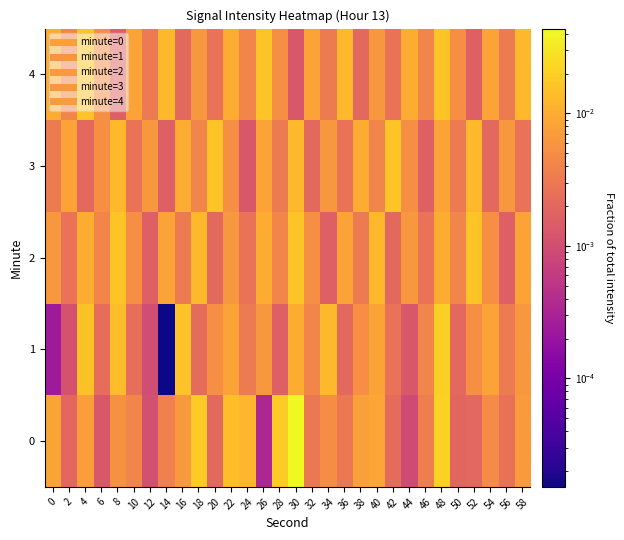

Reading left to right, list all the values displayed in this chart.

0: 0=0.0	2=0.0	4=0.0	6=0.0	8=0.0	10=0.0	12=0.0	14=0.0	16=0.0	18=0.0	20=0.0	22=0.0	24=0.0	26=0.0	28=0.0	30=0.0	32=0.0	34=0.0	36=0.0	38=0.0	40=0.0	42=0.0	44=0.0	46=0.0	48=0.0	50=0.0	52=0.0	54=0.0	56=0.0	58=0.0
1: 0=0.0	2=0.0	4=0.0	6=0.0	8=0.0	10=0.0	12=0.0	14=0.0	16=0.0	18=0.0	20=0.0	22=0.0	24=0.0	26=0.0	28=0.0	30=0.0	32=0.0	34=0.0	36=0.0	38=0.0	40=0.0	42=0.0	44=0.0	46=0.0	48=0.0	50=0.0	52=0.0	54=0.0	56=0.0	58=0.0
2: 0=0.0	2=0.0	4=0.0	6=0.0	8=0.0	10=0.0	12=0.0	14=0.0	16=0.0	18=0.0	20=0.0	22=0.0	24=0.0	26=0.0	28=0.0	30=0.0	32=0.0	34=0.0	36=0.0	38=0.0	40=0.0	42=0.0	44=0.0	46=0.0	48=0.0	50=0.0	52=0.0	54=0.0	56=0.0	58=0.0
3: 0=0.0	2=0.0	4=0.0	6=0.0	8=0.0	10=0.0	12=0.0	14=0.0	16=0.0	18=0.0	20=0.0	22=0.0	24=0.0	26=0.0	28=0.0	30=0.0	32=0.0	34=0.0	36=0.0	38=0.0	40=0.0	42=0.0	44=0.0	46=0.0	48=0.0	50=0.0	52=0.0	54=0.0	56=0.0	58=0.0
4: 0=0.0	2=0.0	4=0.0	6=0.0	8=0.0	10=0.0	12=0.0	14=0.0	16=0.0	18=0.0	20=0.0	22=0.0	24=0.0	26=0.0	28=0.0	30=0.0	32=0.0	34=0.0	36=0.0	38=0.0	40=0.0	42=0.0	44=0.0	46=0.0	48=0.0	50=0.0	52=0.0	54=0.0	56=0.0	58=0.0